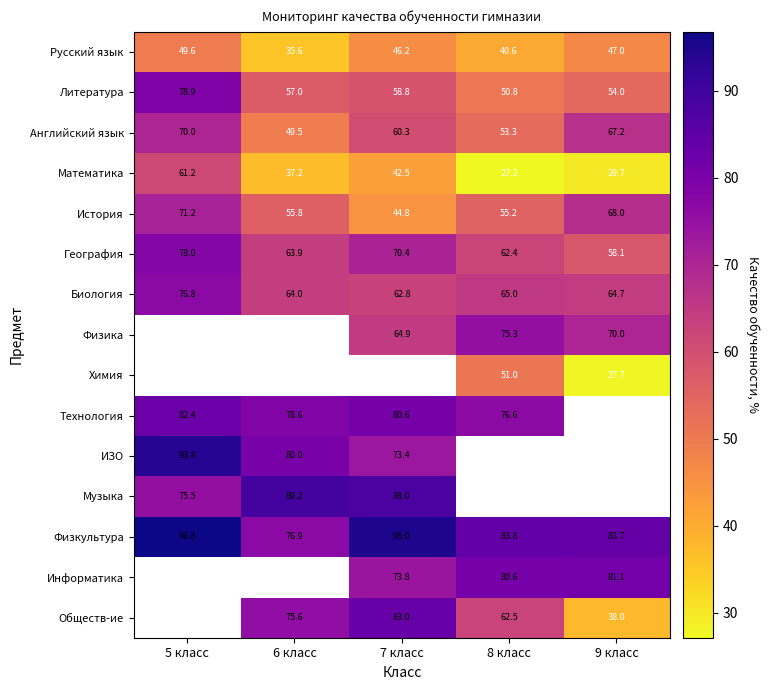

Is the value of Музыка at 7 класс greater than the value of ИЗО at 6 класс?

Yes